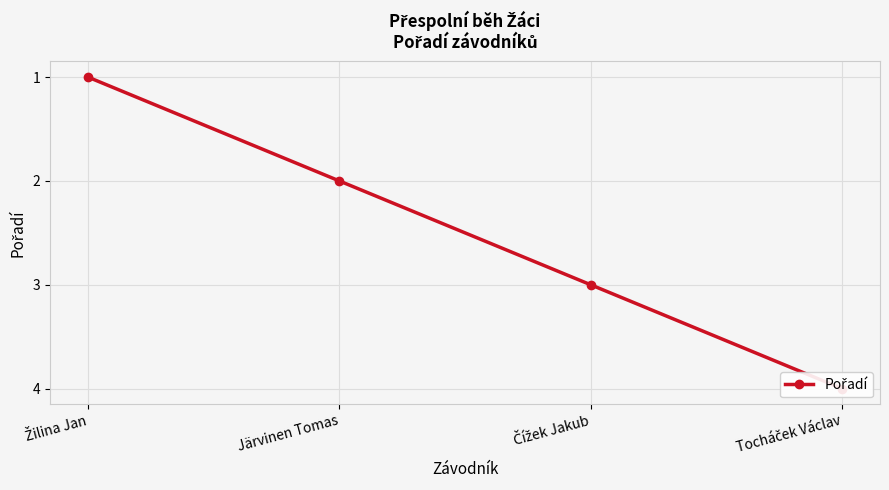

What is the approximate value at Järvinen Tomas?

2